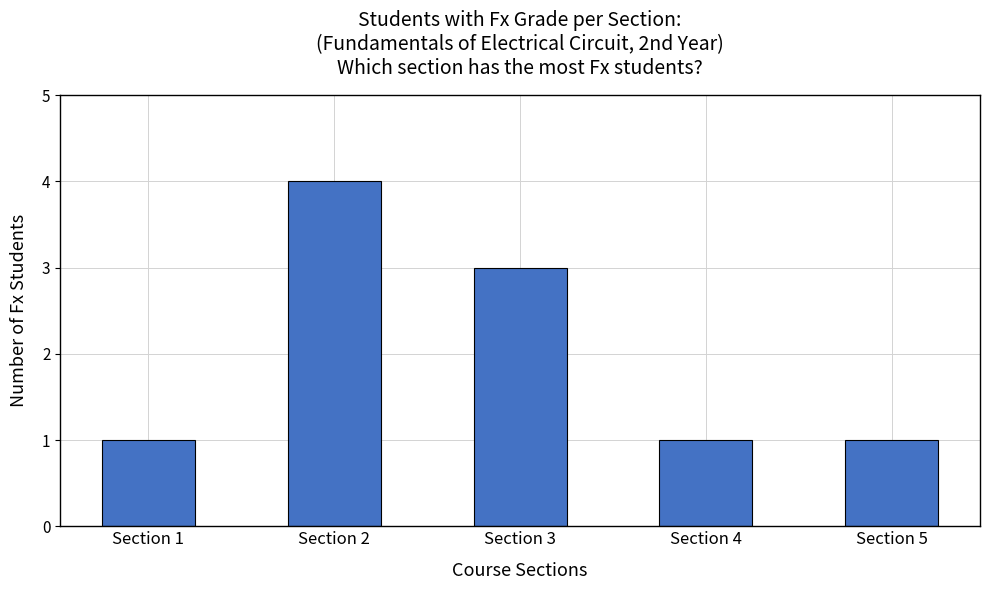

Are the bars grouped side by side (vs. stacked)?

No